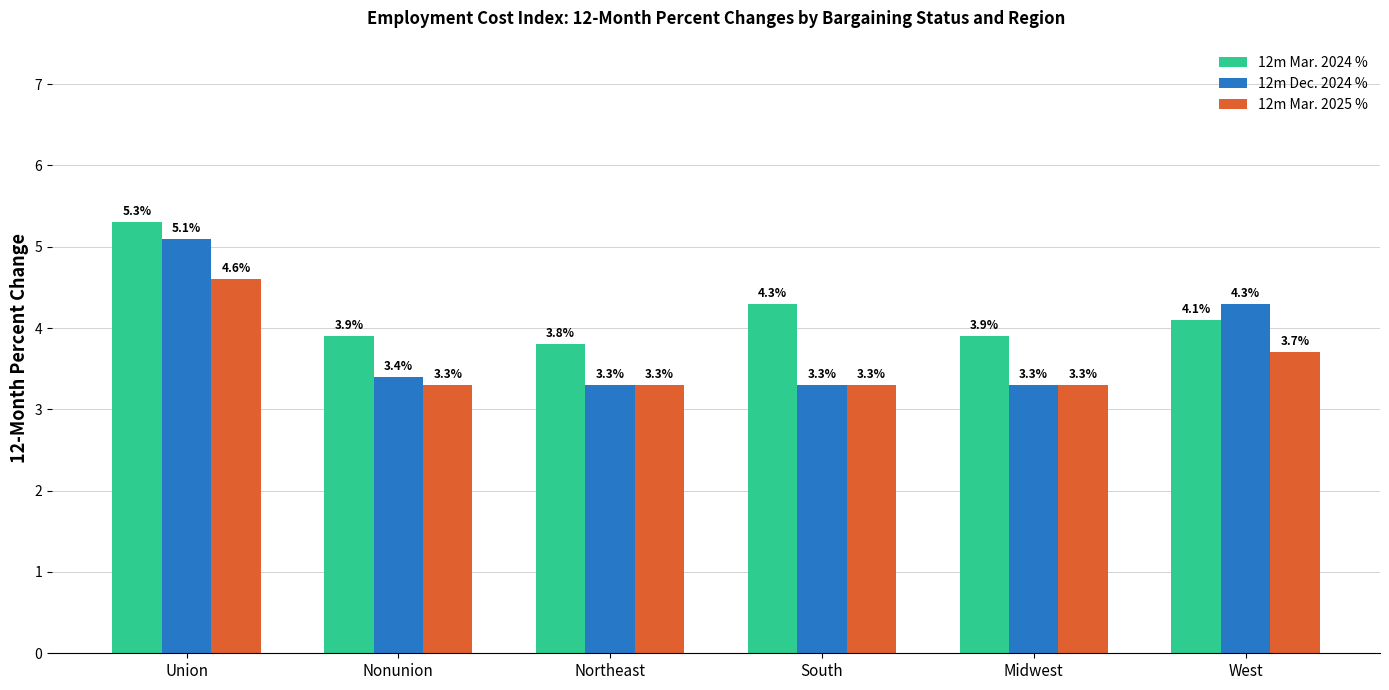

What is the sum of the 12m Mar. 2024 % values at Nonunion and Northeast?

7.7